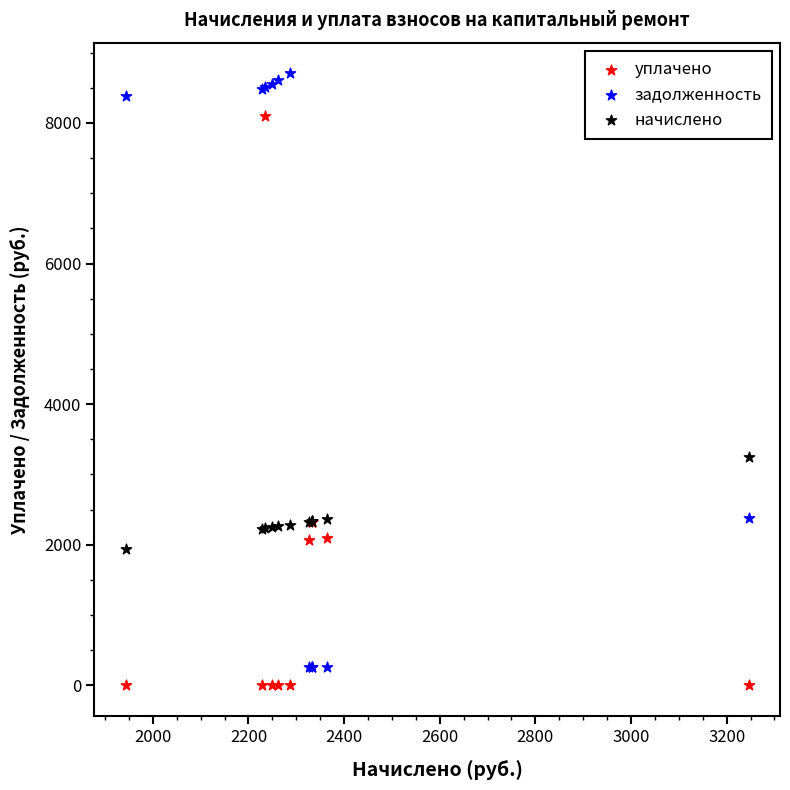

Which series has the widest spread of Y values?

задолженность